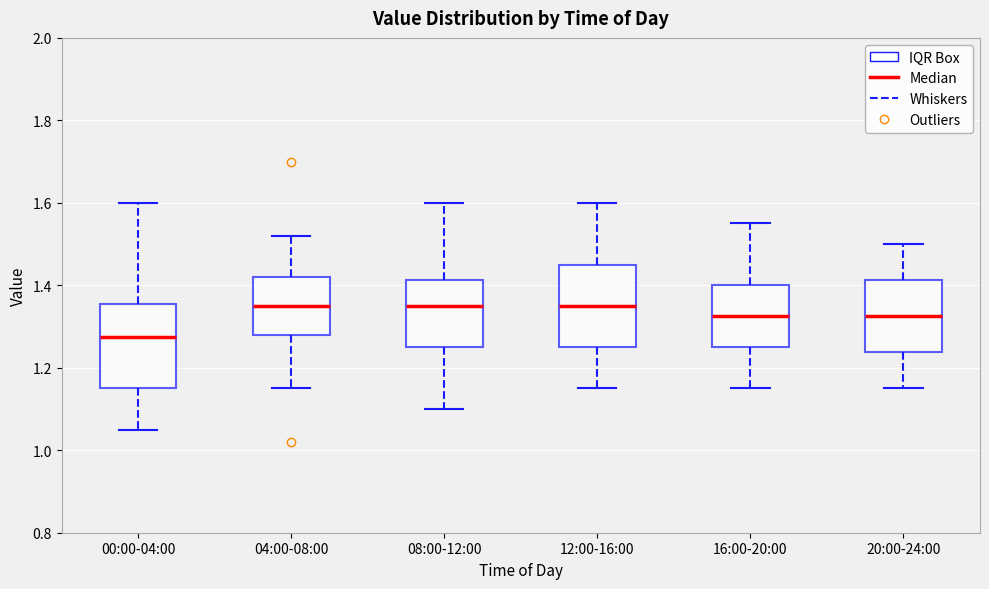

Which box's median line is the lowest?

00:00-04:00